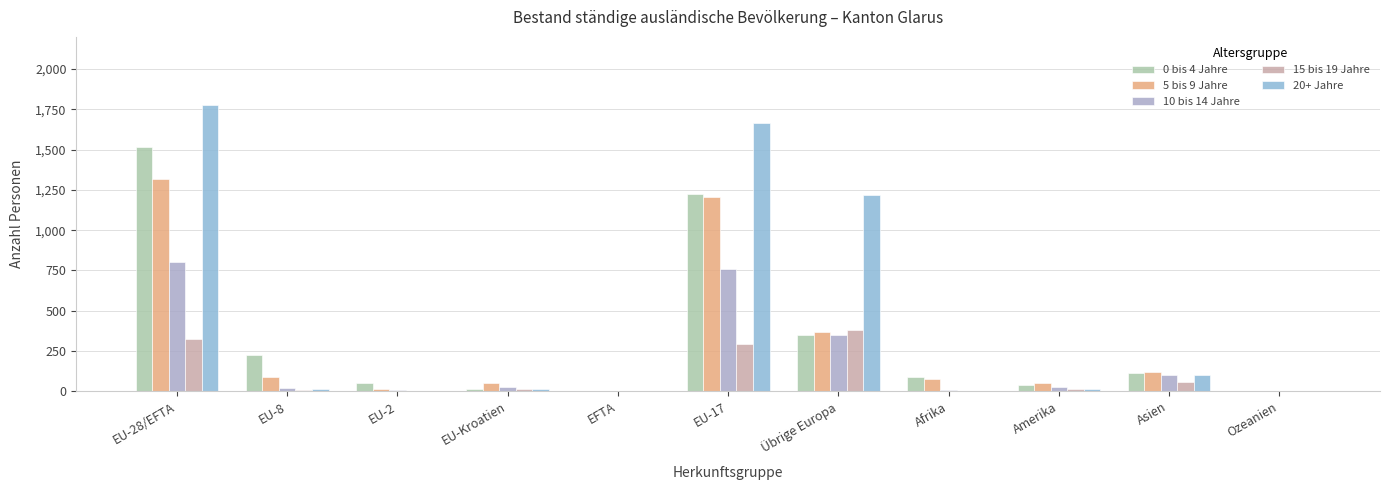

Between EU-28/EFTA and EU-8, which is larger?

EU-28/EFTA